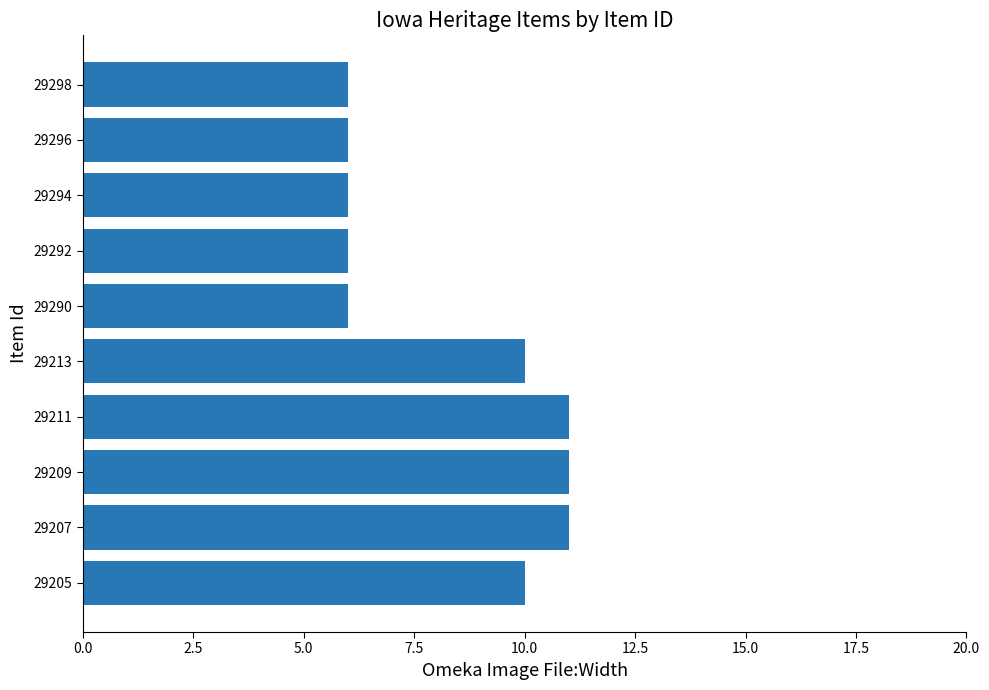

What is the maximum value shown in the chart?

11